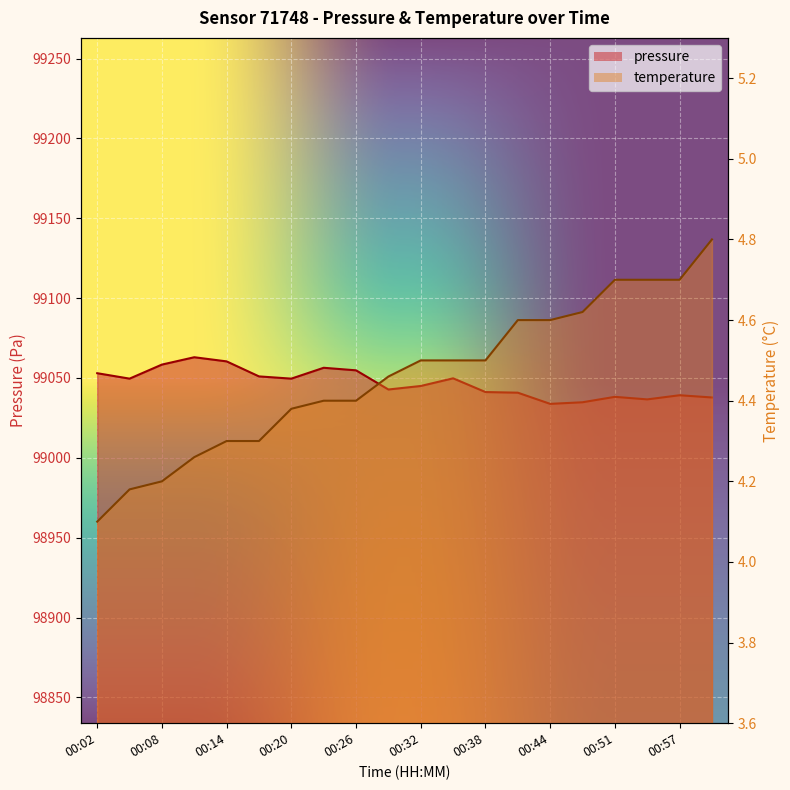

Reading left to right, what are all the values shown in this chart?

pressure: 99053.0	99049.6	99058.4	99063.0	99060.4	99051.0	99049.6	99056.4	99054.8	99042.8	99045.0	99049.8	99041.2	99040.8	99033.8	99034.8	99038.2	99036.6	99039.2	99037.8
temperature: 4.1	4.2	4.2	4.3	4.3	4.3	4.4	4.4	4.4	4.5	4.5	4.5	4.5	4.6	4.6	4.6	4.7	4.7	4.7	4.8